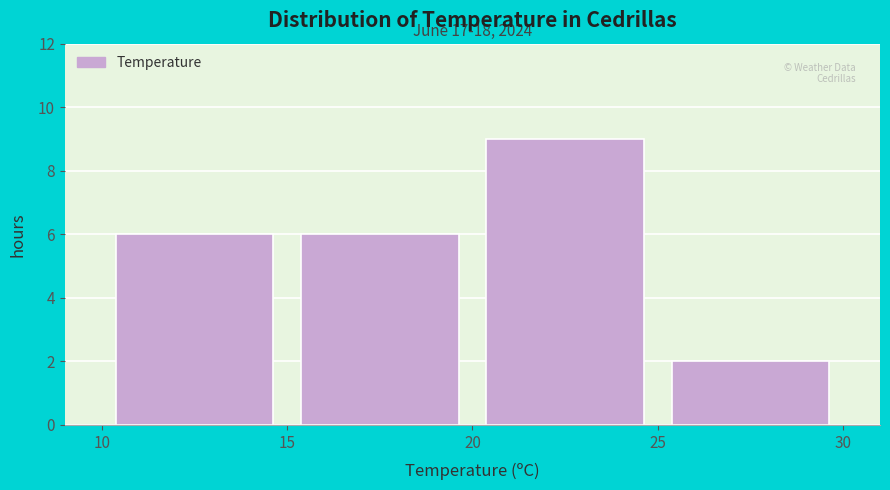

Which range on the x-axis has the tallest bar?

20 to 25